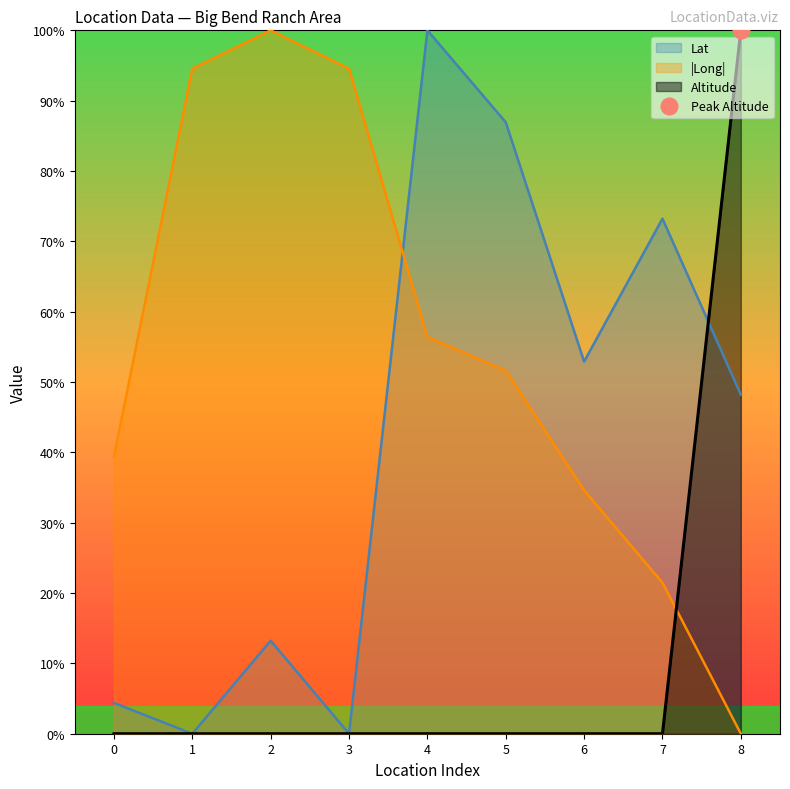

What is the highest value of the Altitude series?

100.0